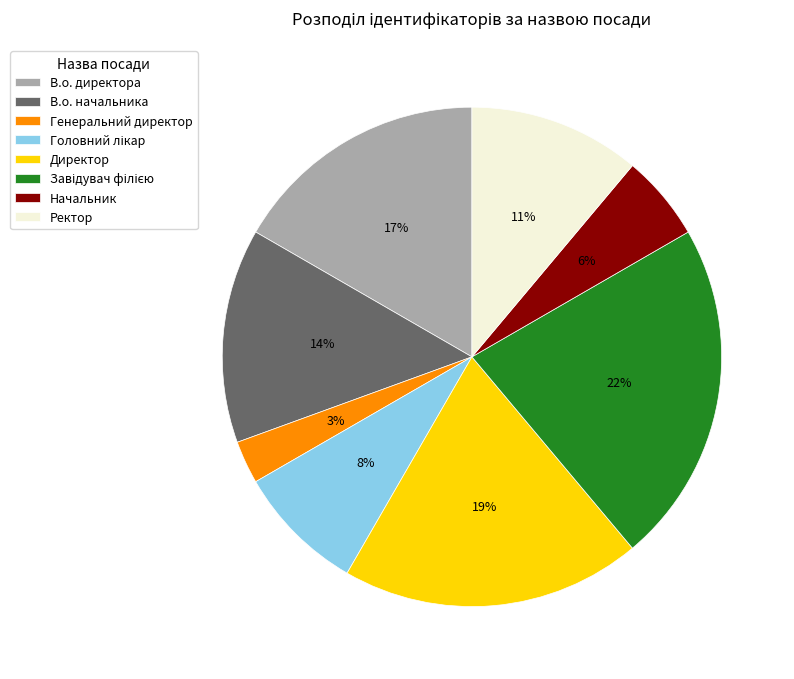

Is there any slice that represents more than half of the pie?

No